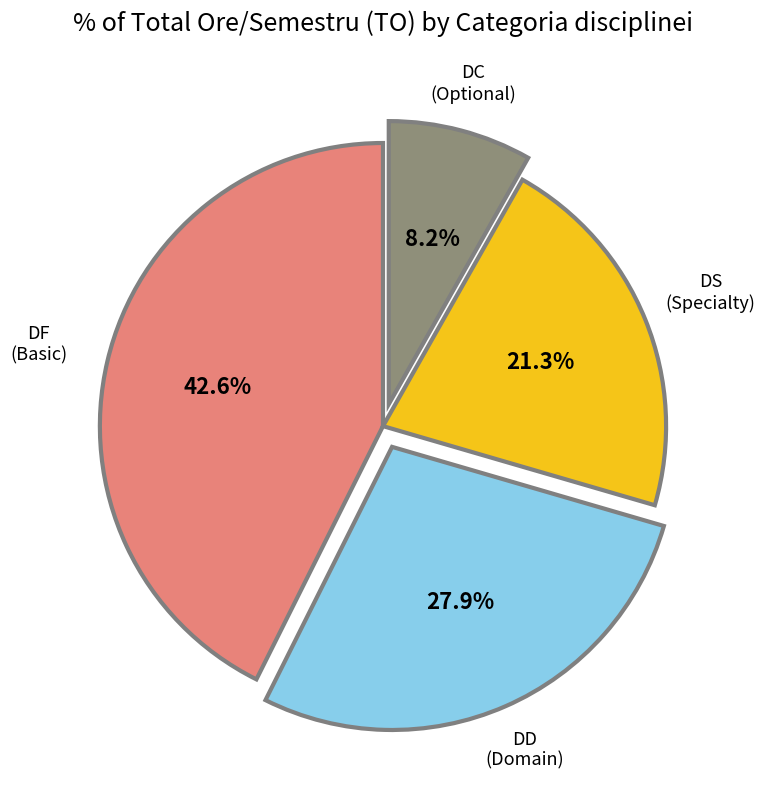

Count the number of slices in the pie.

4